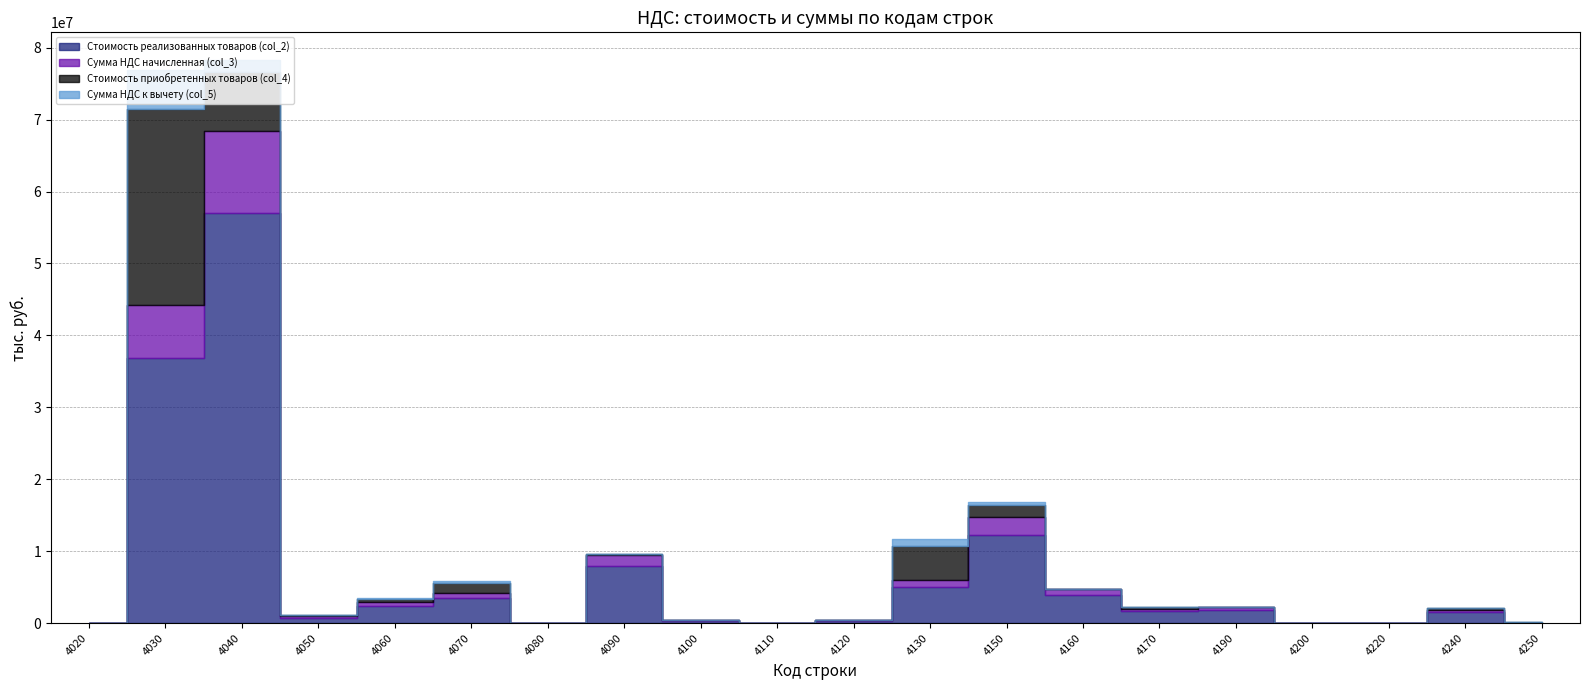

What is the value of the Сумма НДС к вычету (col_5) point at the 15th from the left?

36431